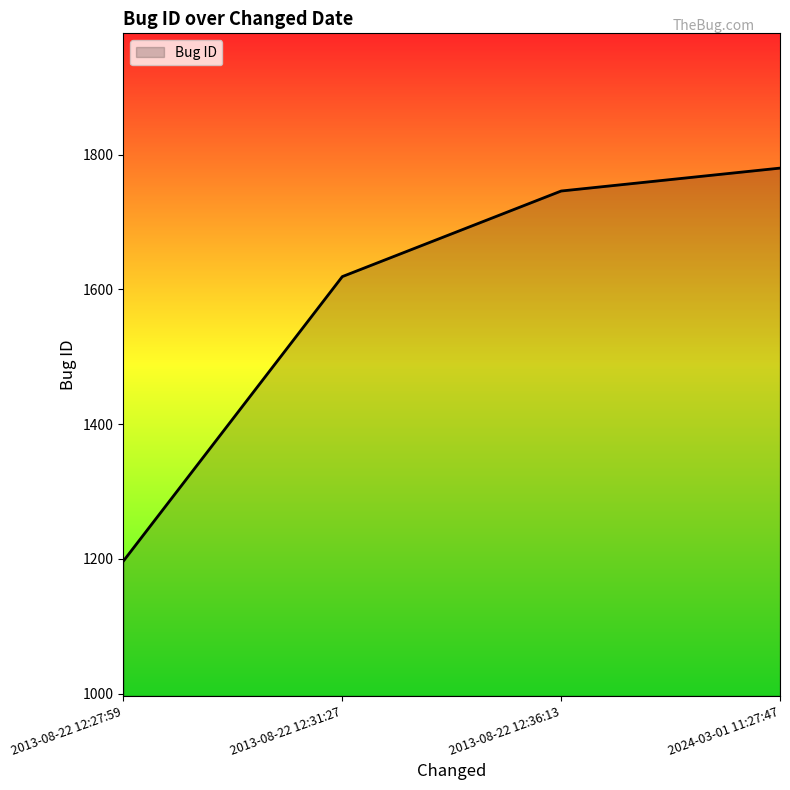

What position from the left is 2013-08-22 12:27:59?

1